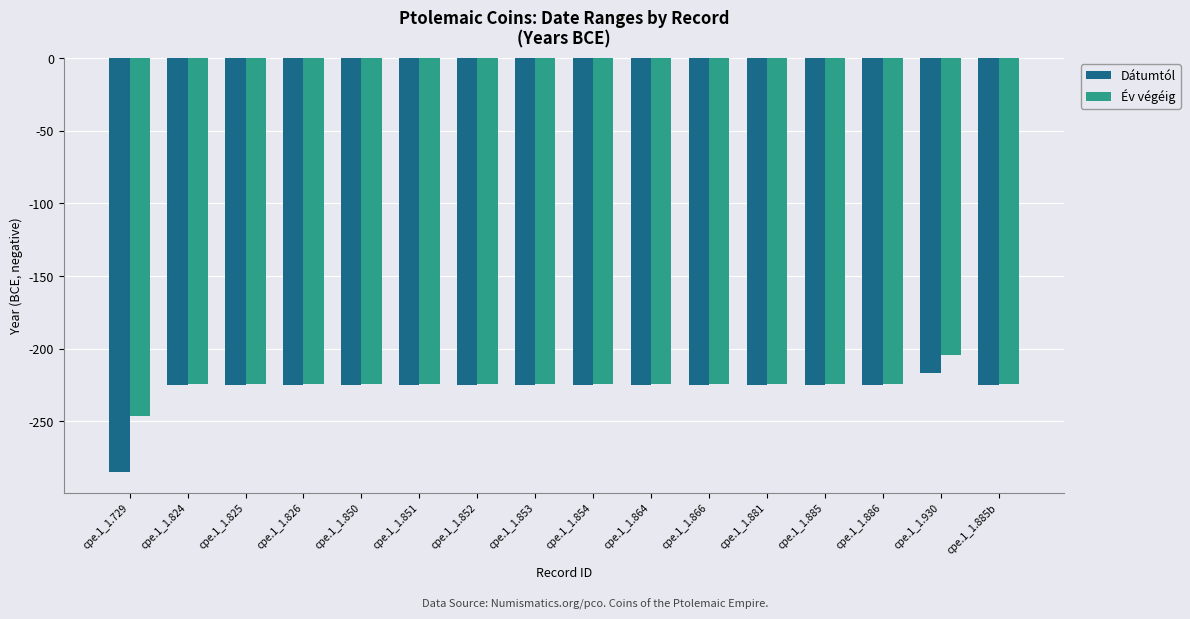

How many groups of bars are there?

16